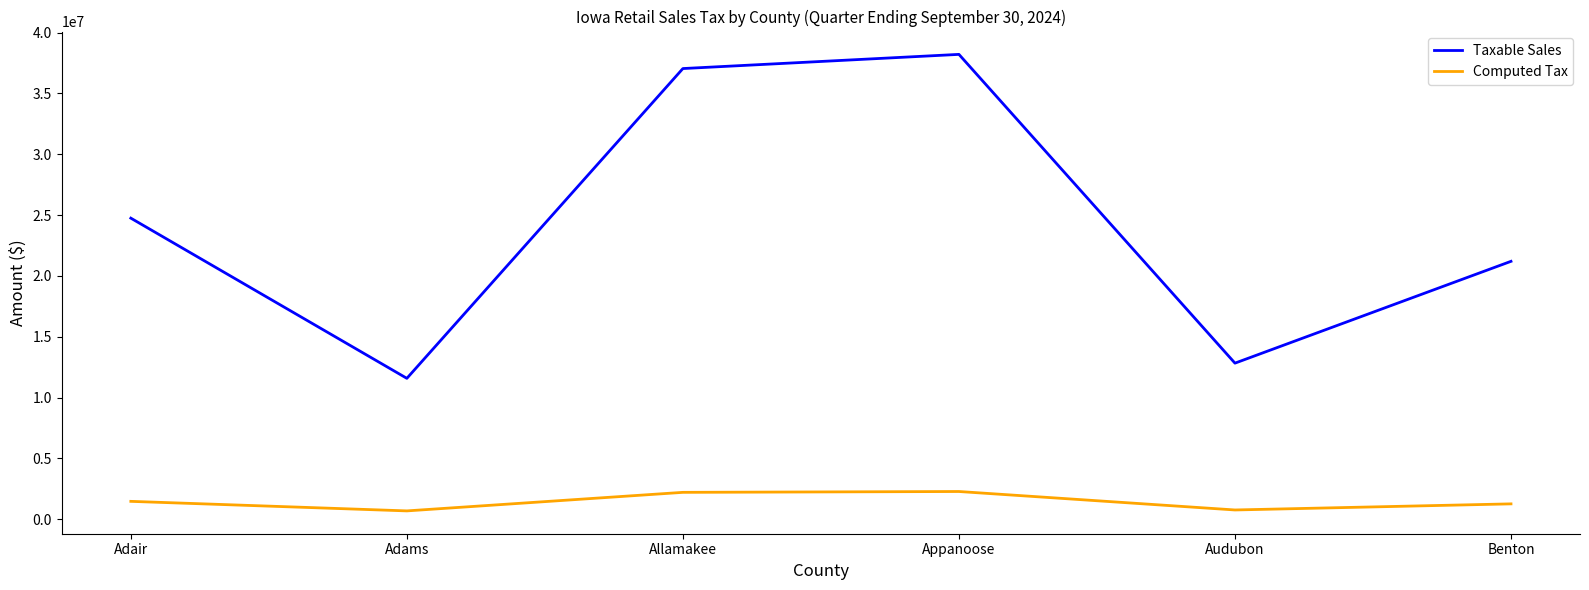

List the series in order of their peak value, highest first.

Taxable Sales, Computed Tax